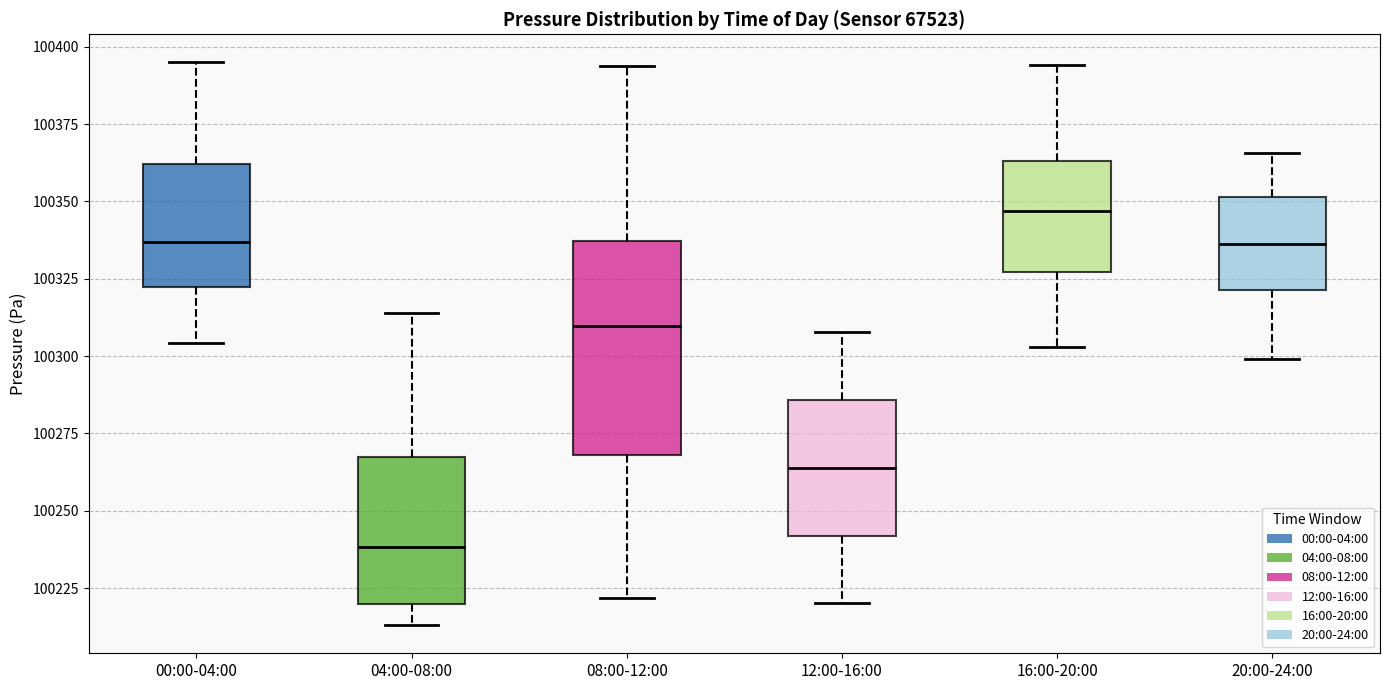

Reading left to right, transcribe this box plot: for each box, give where its median line is, the range the box spans, and where its two whiskers end, as read against the y-axis. The values are not printed on the chart, so give them approximately, as read against the axis.

00:00-04:00: median 100335, box 100320 to 100360, whiskers 100305 to 100395
04:00-08:00: median 100240, box 100220 to 100265, whiskers 100215 to 100315
08:00-12:00: median 100310, box 100270 to 100335, whiskers 100220 to 100395
12:00-16:00: median 100265, box 100240 to 100285, whiskers 100220 to 100310
16:00-20:00: median 100345, box 100325 to 100365, whiskers 100305 to 100395
20:00-24:00: median 100335, box 100320 to 100350, whiskers 100300 to 100365